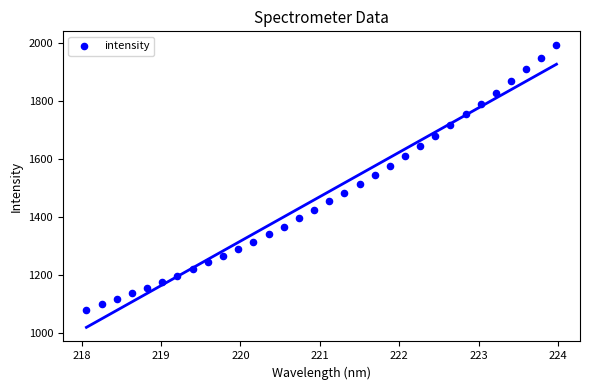

What is the range of Y values (max minus min)?

910.8